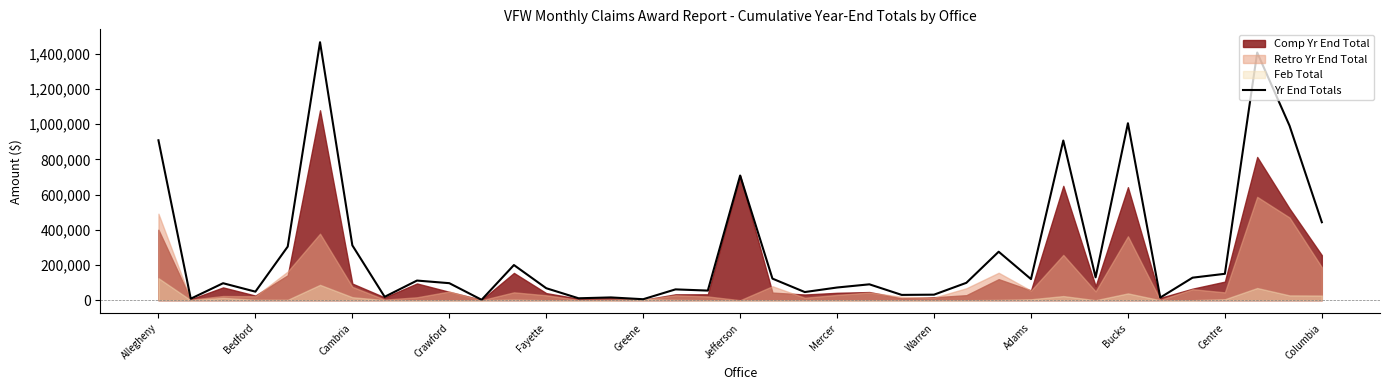

Count the number of values greater than 98666.

18